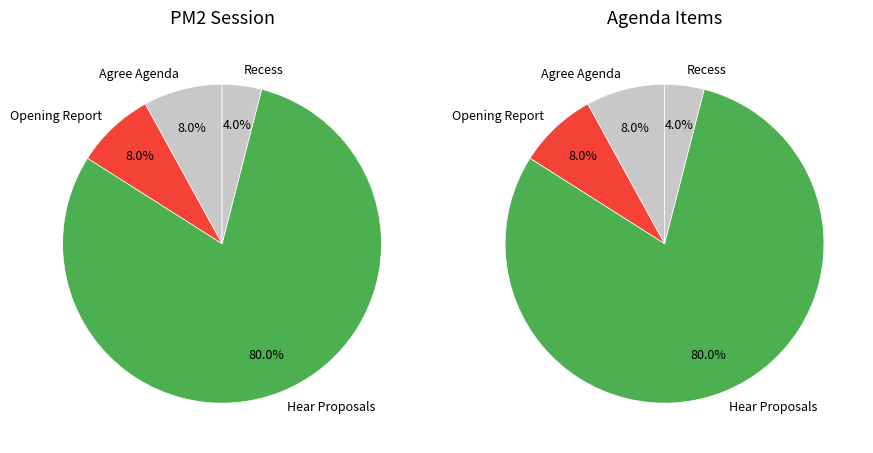

Is the sum of Recess and Opening Report greater than half?

No